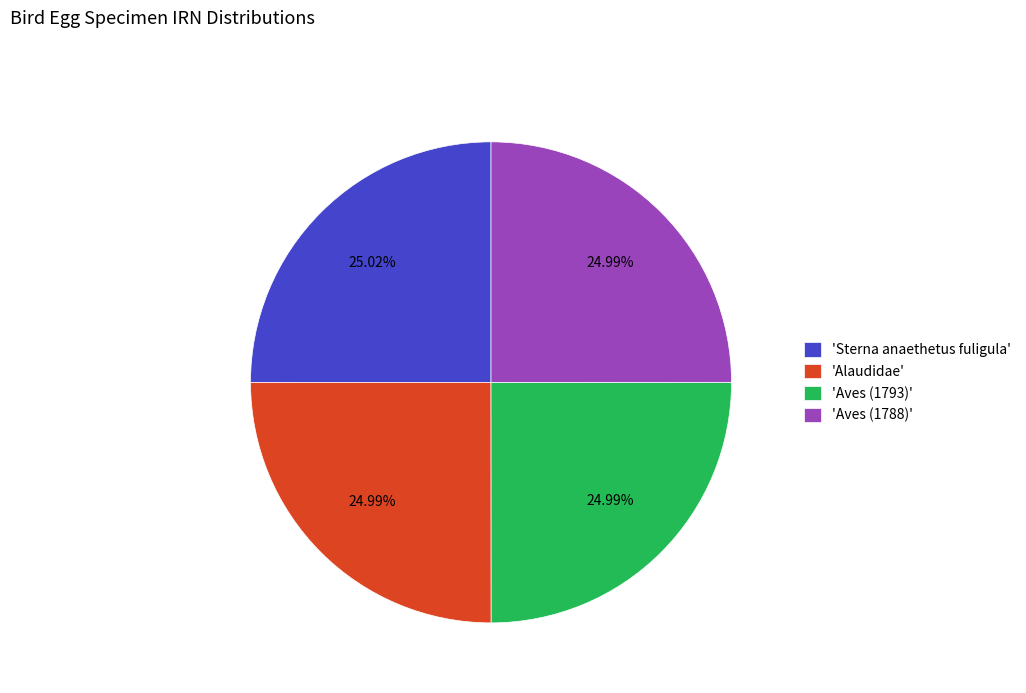

What is the ratio of the value at 'Aves (1793)' to the value at 'Sterna anaethetus fuligula'?

1.0